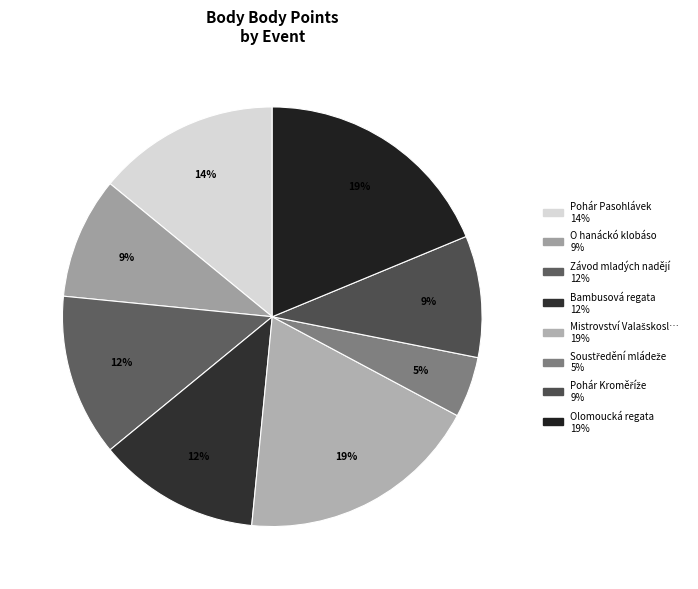

Which slice is the largest?

Mistrovství Valašskoslovácka